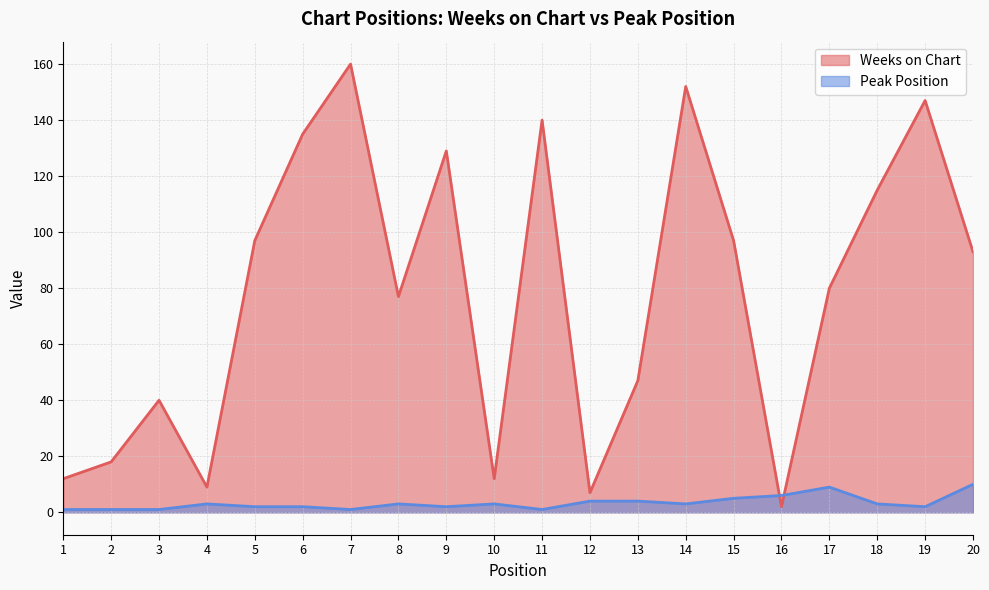

At which label does Peak Position first exceed 3?

12